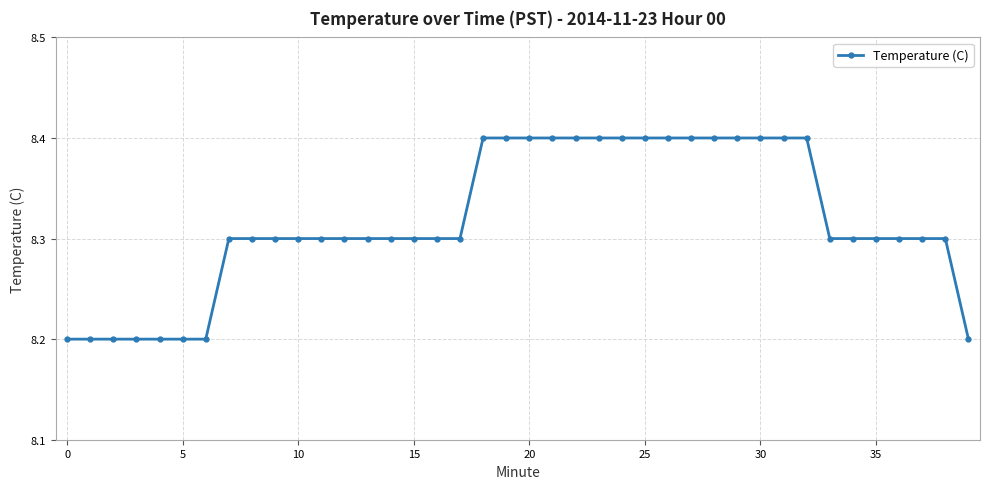

Does the chart have visible grid lines?

Yes